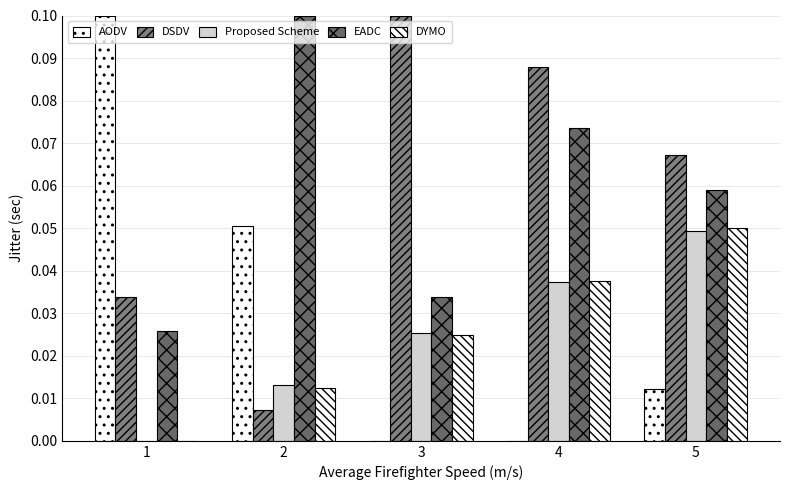

Rank the categories by DSDV value from highest to lowest.

3, 4, 5, 1, 2